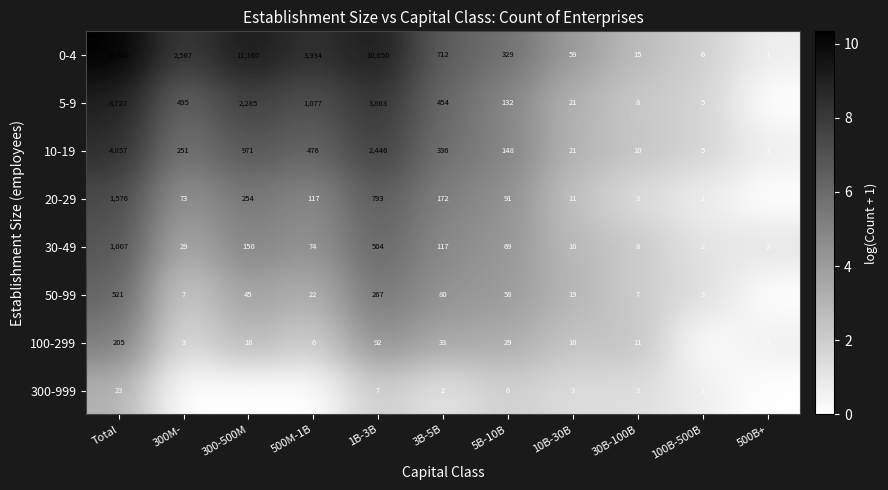

What is the difference between the 50-99 values at Total and 1B-3B?

254